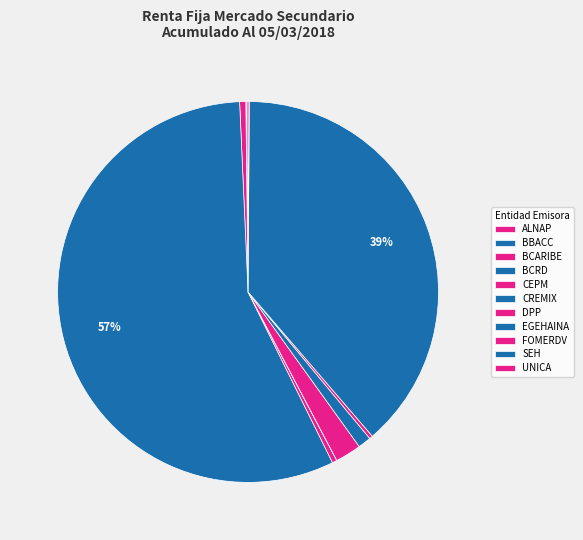

The FOMERDV slice represents 0% of the pie. True or false?

True